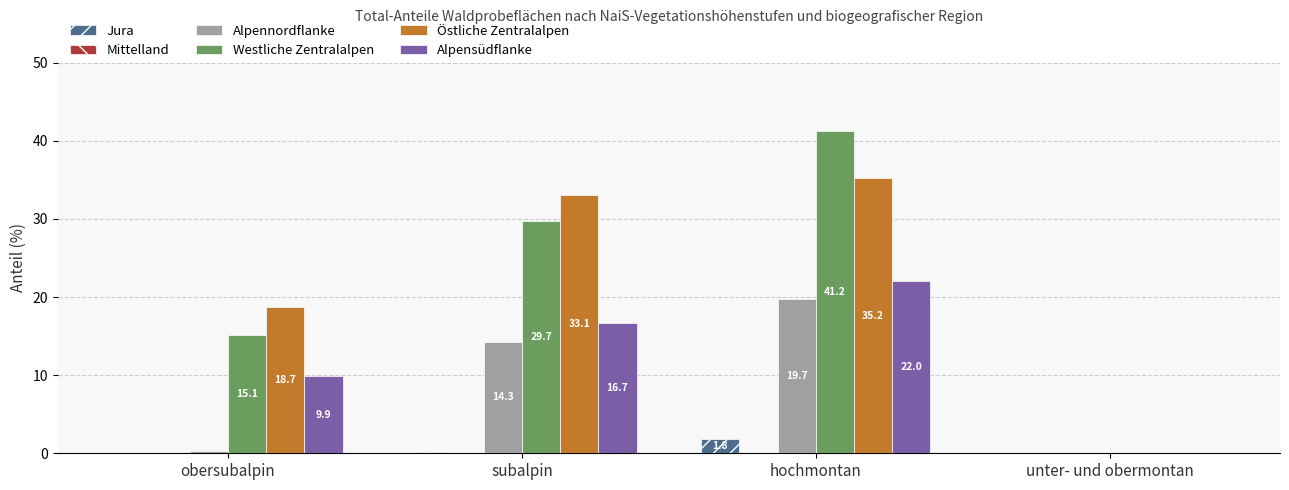

True or false: Jura has a value of 0.0 at unter- und obermontan.

True